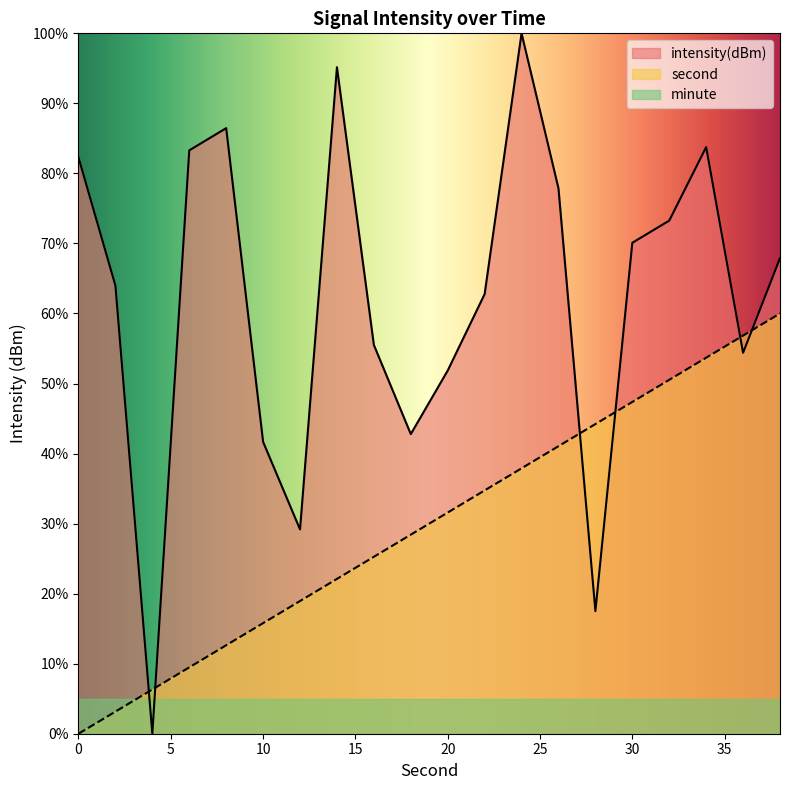

True or false: intensity has more than 2 interior local peaks.

True